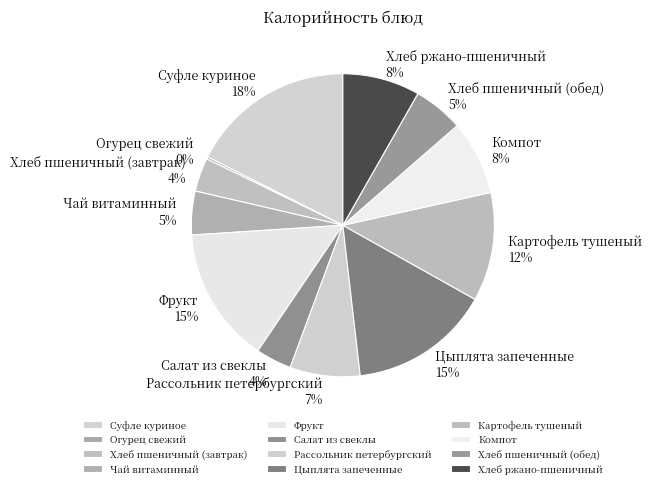

The Рассольник петербургский slice represents 7% of the pie. True or false?

True